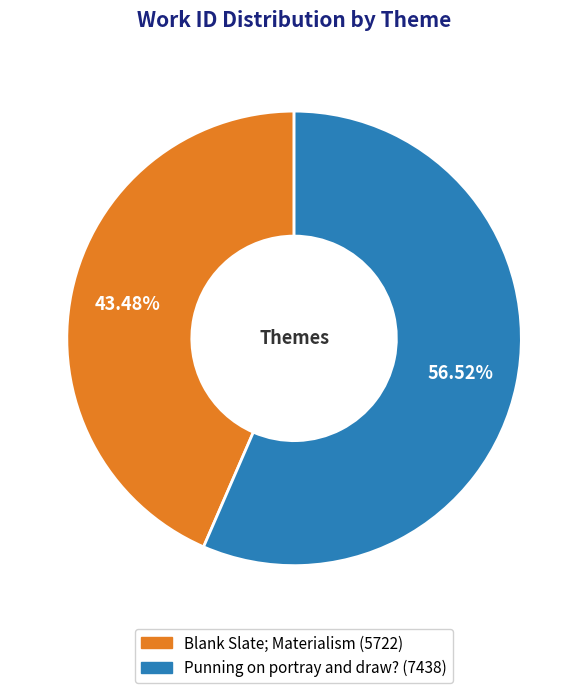

Between Blank Slate; Materialism and Punning on portray and draw?, which is larger?

Punning on portray and draw?